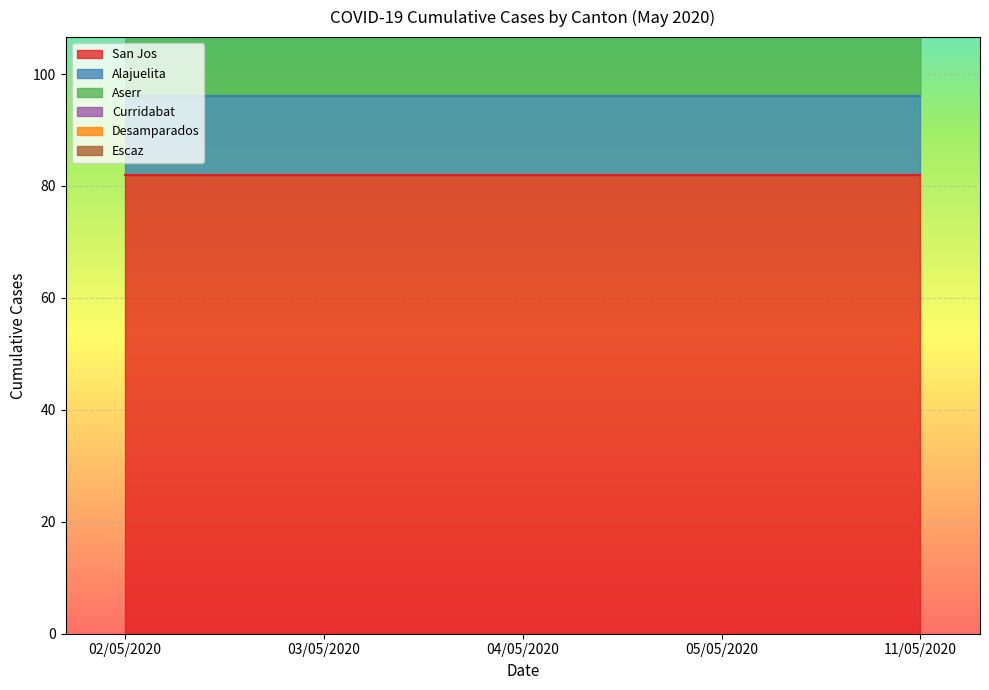

What position from the right is 03/05/2020?

4